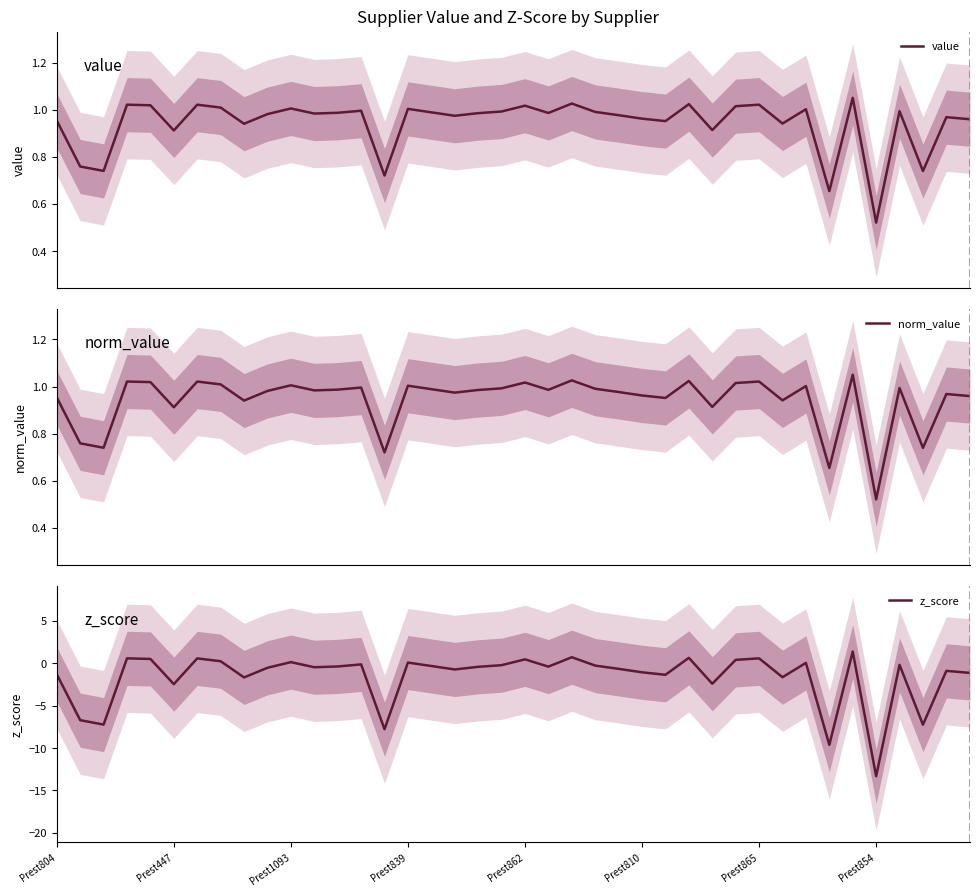

What is the minimum value for z_score?

-13.3